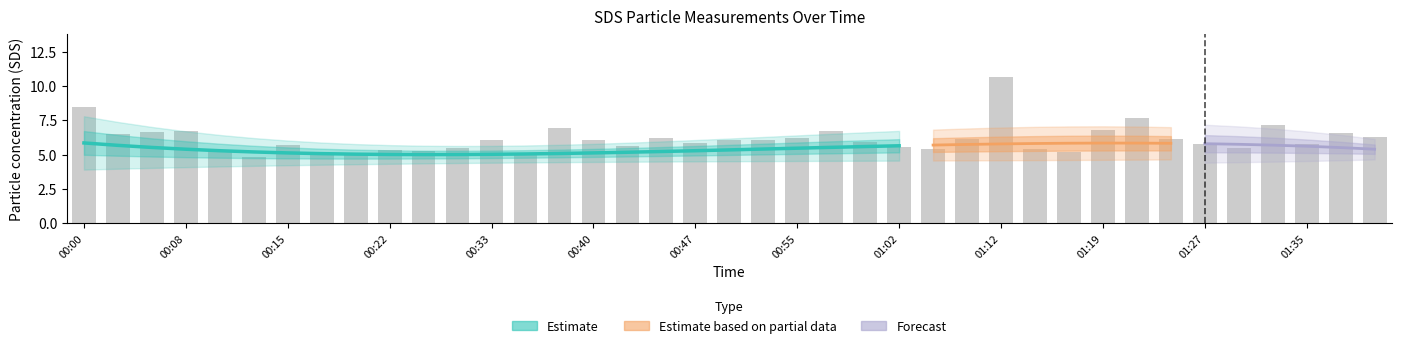

Reading right to left, what are all the values shown in this chart?

6.3	6.6	5.8	7.1	5.5	5.8	6.1	7.6	6.8	5.2	5.4	10.6	6.1	5.4	5.5	5.9	6.7	6.2	6.0	6.0	5.8	6.2	5.6	6.0	6.9	5.1	6.0	5.5	5.3	5.3	5.1	5.0	5.7	4.8	5.3	6.7	6.7	6.5	8.5